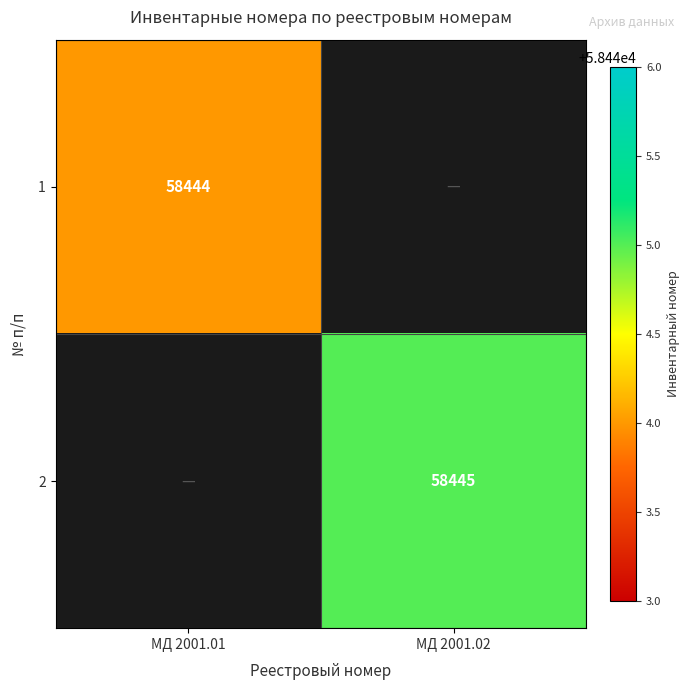

The value of 2 at МД 2001.02 is 14817. True or false?

False